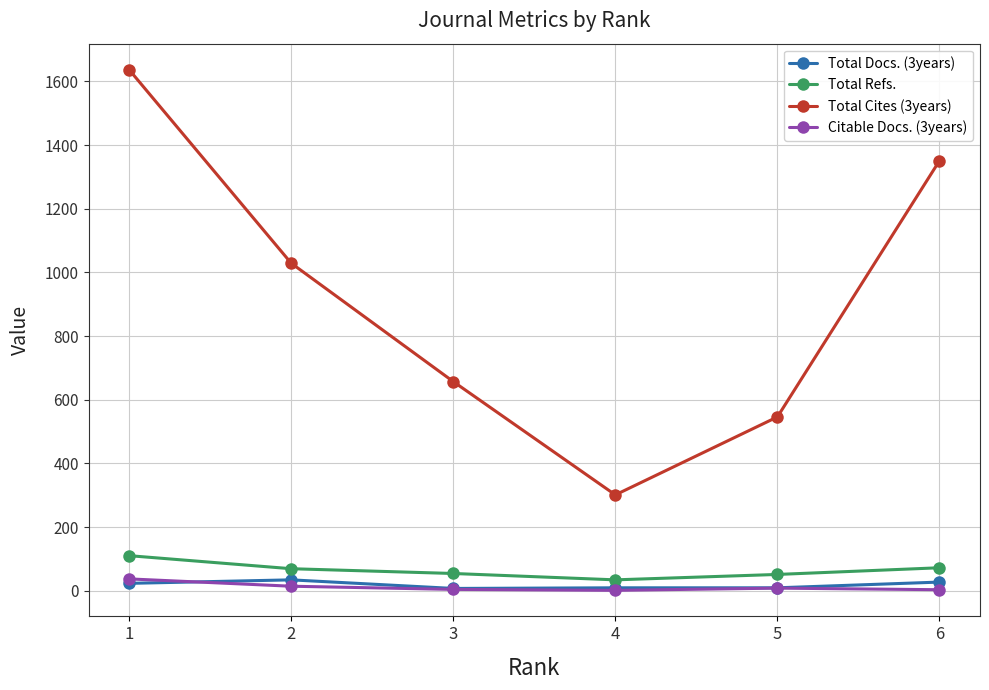

At how many categories does at least one series exceed 417?

5